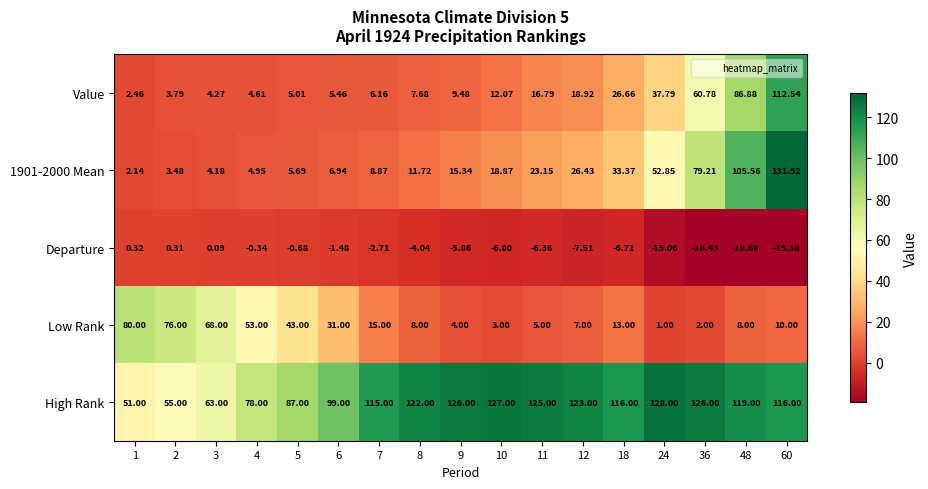

How many data points does each series have?

17